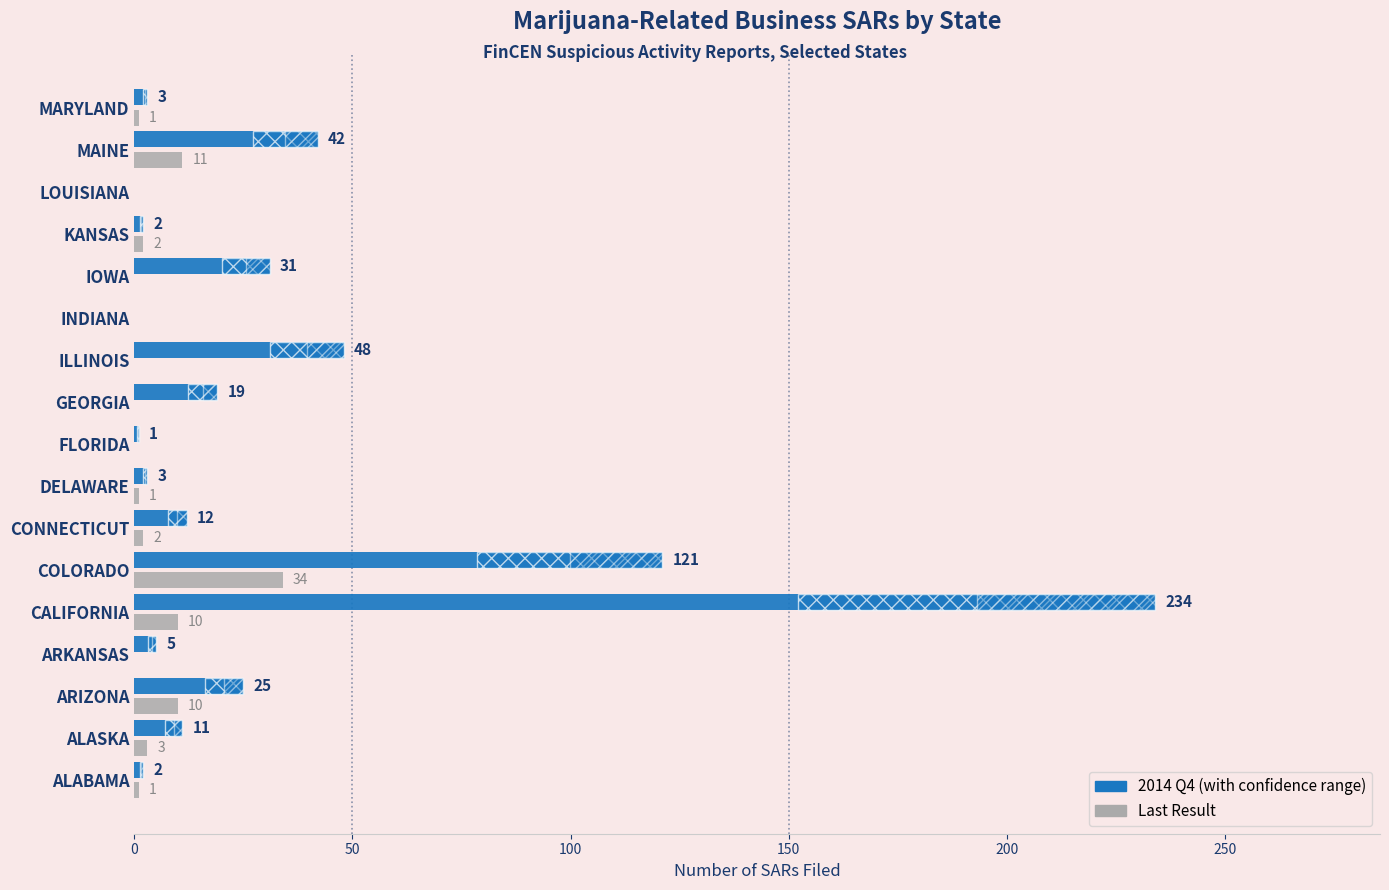

What is the difference between the highest and lowest values at ALASKA?

8